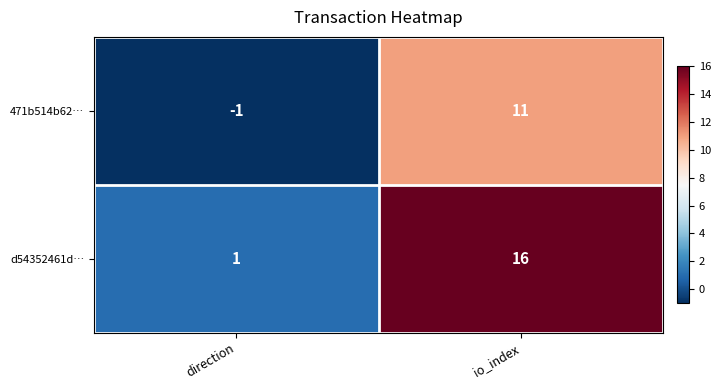

The 471b514b62… series shows 0 at direction. True or false?

False